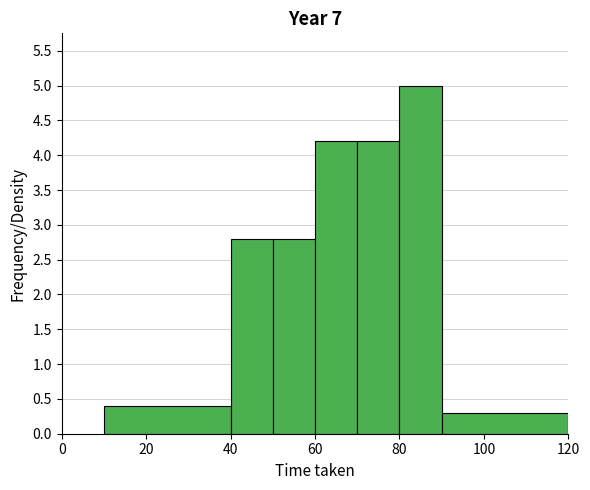

Which range on the x-axis has the tallest bar?

80 to 90